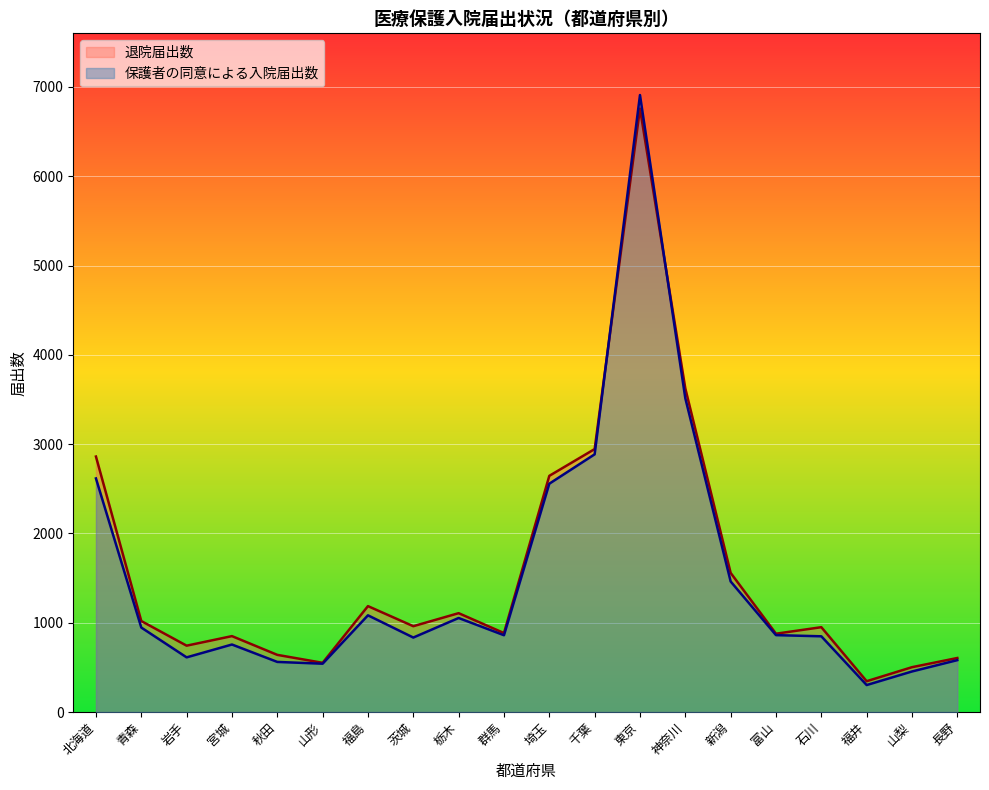

Does the chart display data point markers on the line(s)?

No